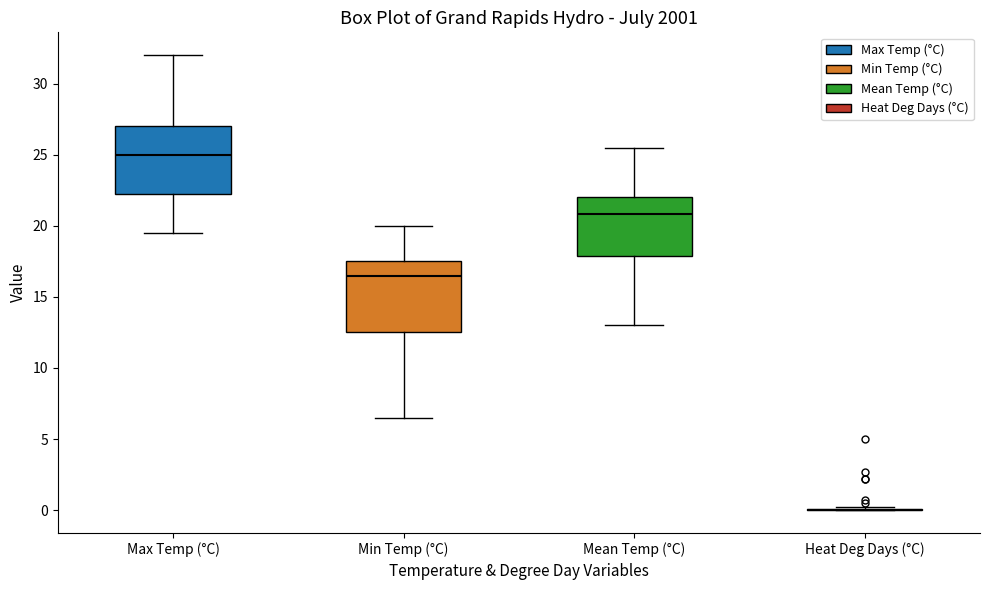

Where does the median line of the box for Max Temp (°C) sit on the y-axis? The values are not printed on the chart, so give them approximately, as read against the axis.

25.0